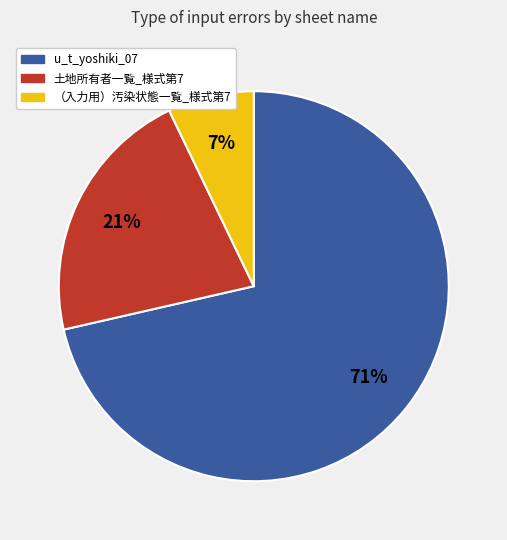

Is there a majority slice in this chart?

Yes